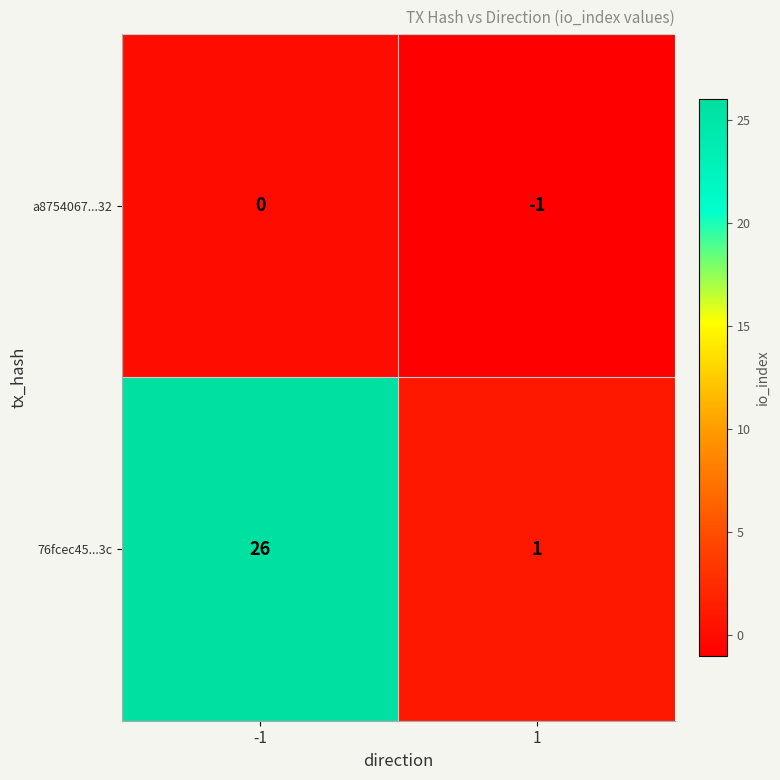

Is it true that 76fcec45...3c equals 9 at -1?

False